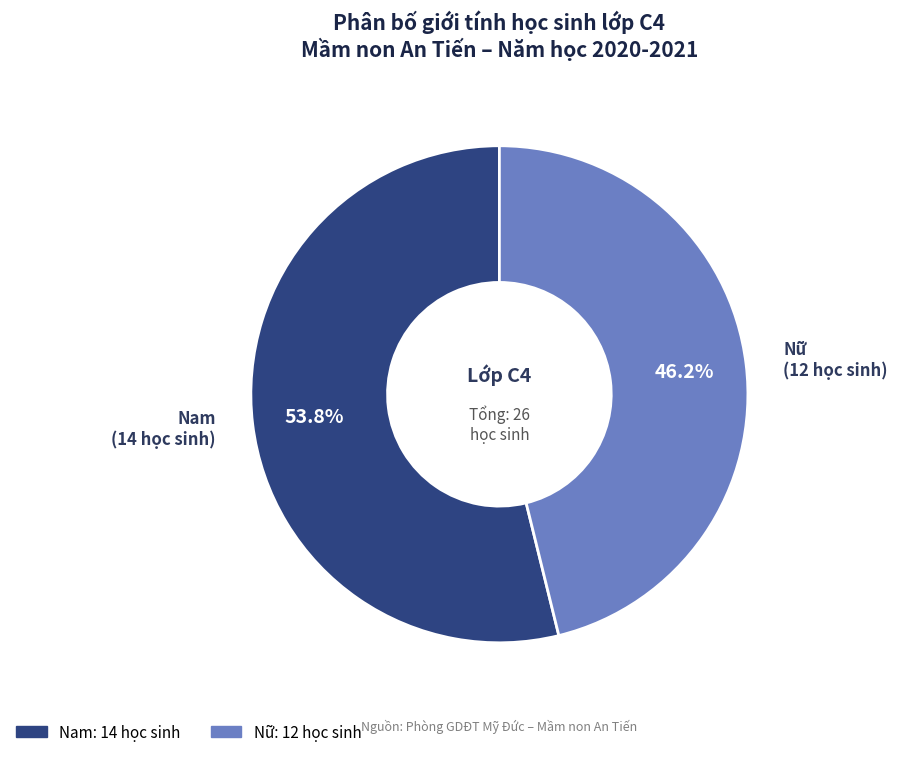

Does Nam represent more than half of the total?

Yes